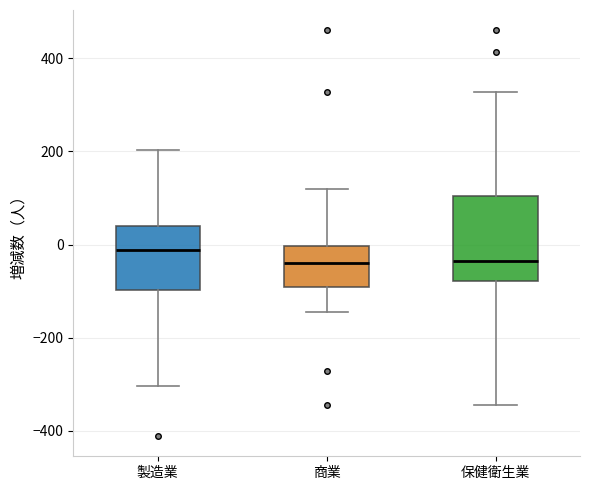

Reading left to right, transcribe this box plot: for each box, give where its median line is, the range the box spans, and where its two whiskers end, as read against the y-axis. The values are not printed on the chart, so give them approximately, as read against the axis.

製造業: median -20, box -100 to 40, whiskers -300 to 200
商業: median -40, box -100 to 0, whiskers -140 to 120
保健衛生業: median -40, box -80 to 100, whiskers -340 to 320